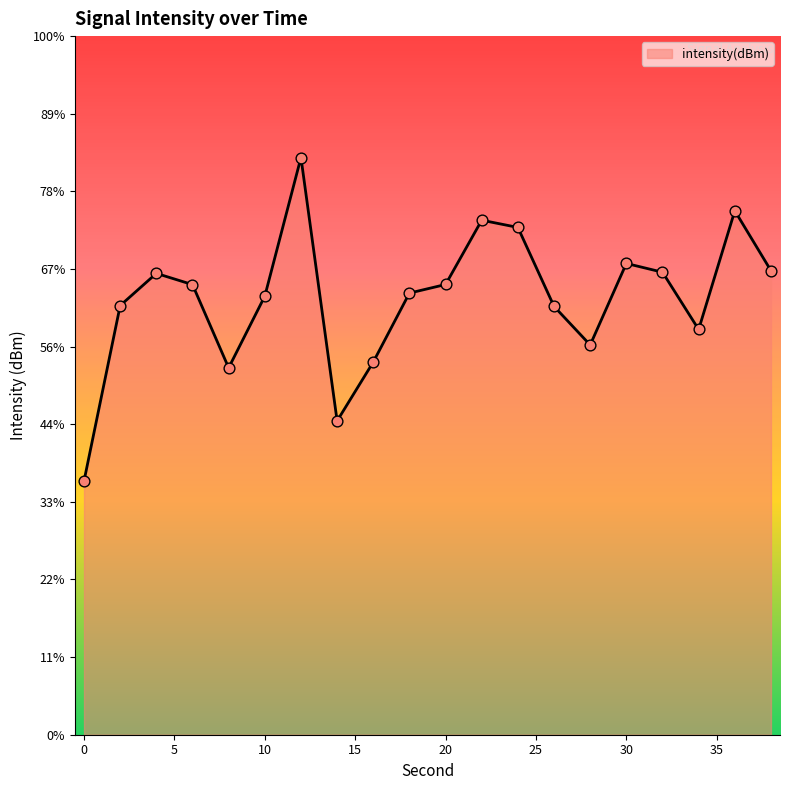

Between 14 and 8, which is larger?

8